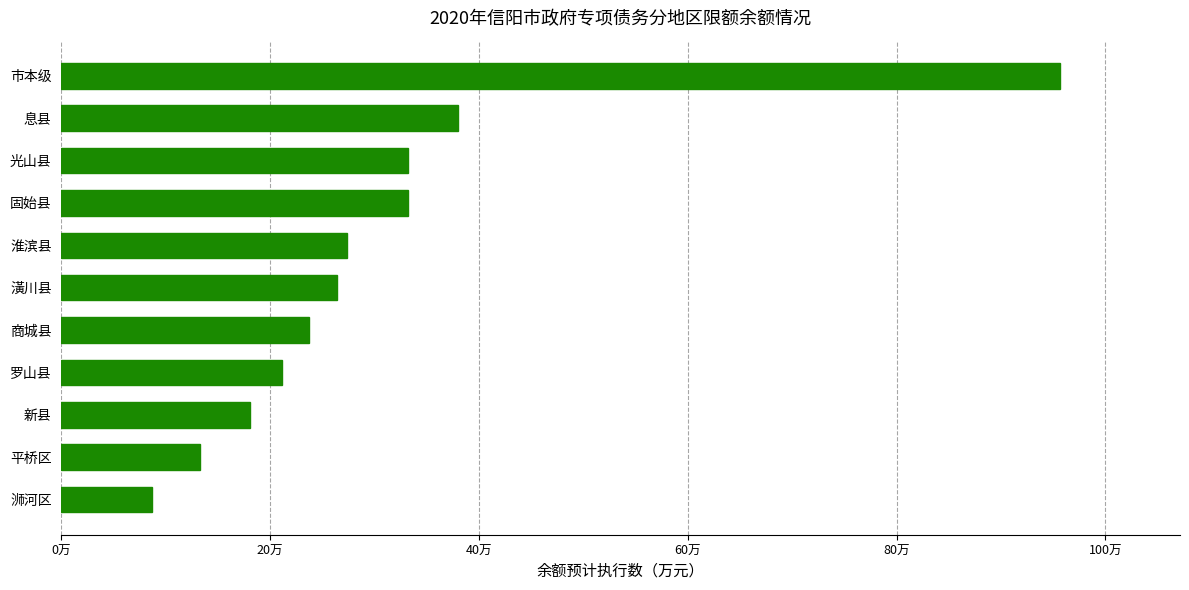

Where is the data nearest to the value 521939?

息县